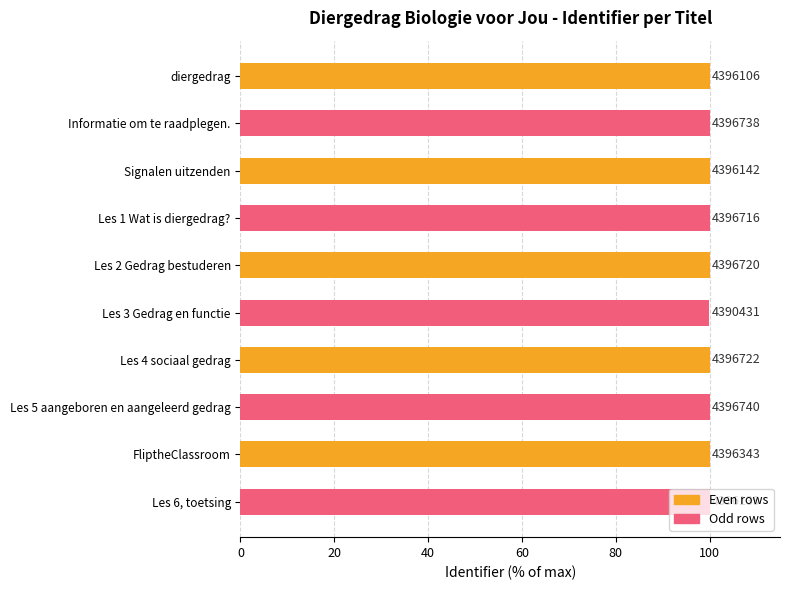

What is the difference between the maximum and minimum values?

0.1